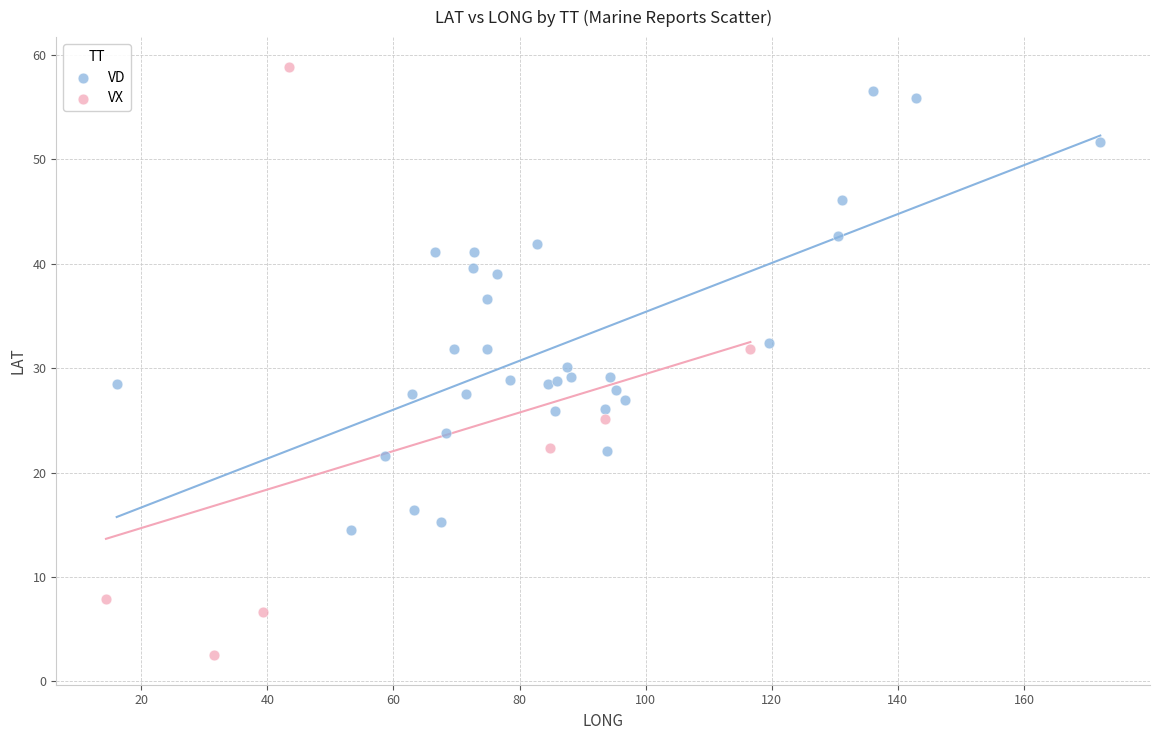

Which series reaches the minimum Y coordinate?

VX